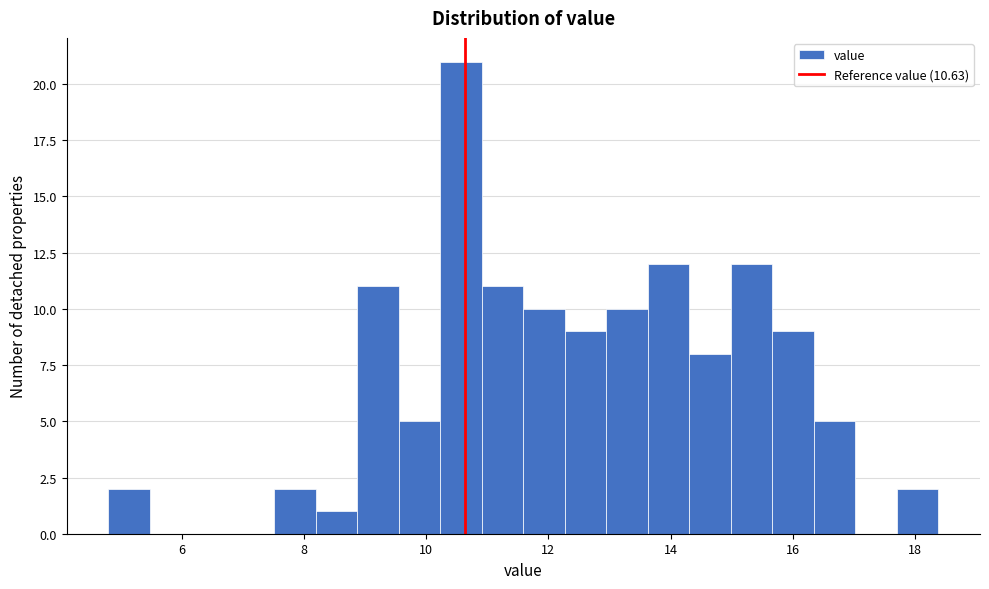

Read against the x-axis, roughly where is the centre of the tallest bar?

10.6